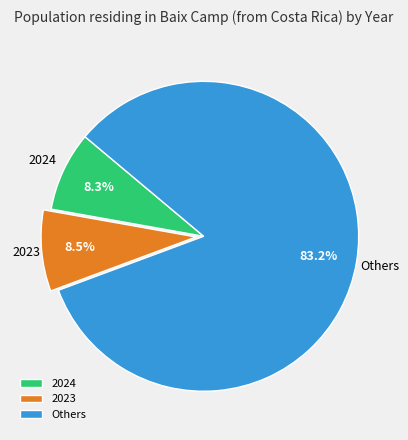

What is the total percentage of Others and 2024?

91.5%